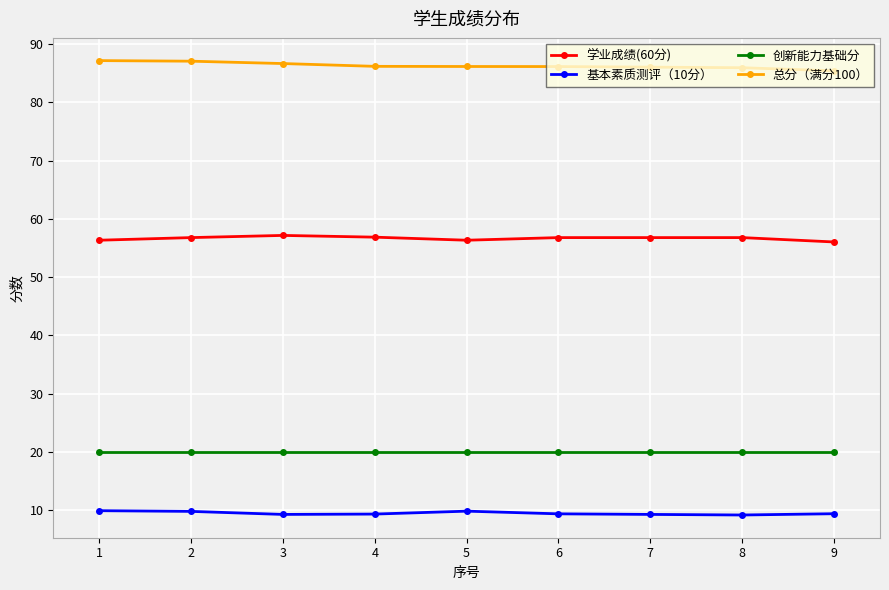

Is this an area chart (filled region under the line)?

No